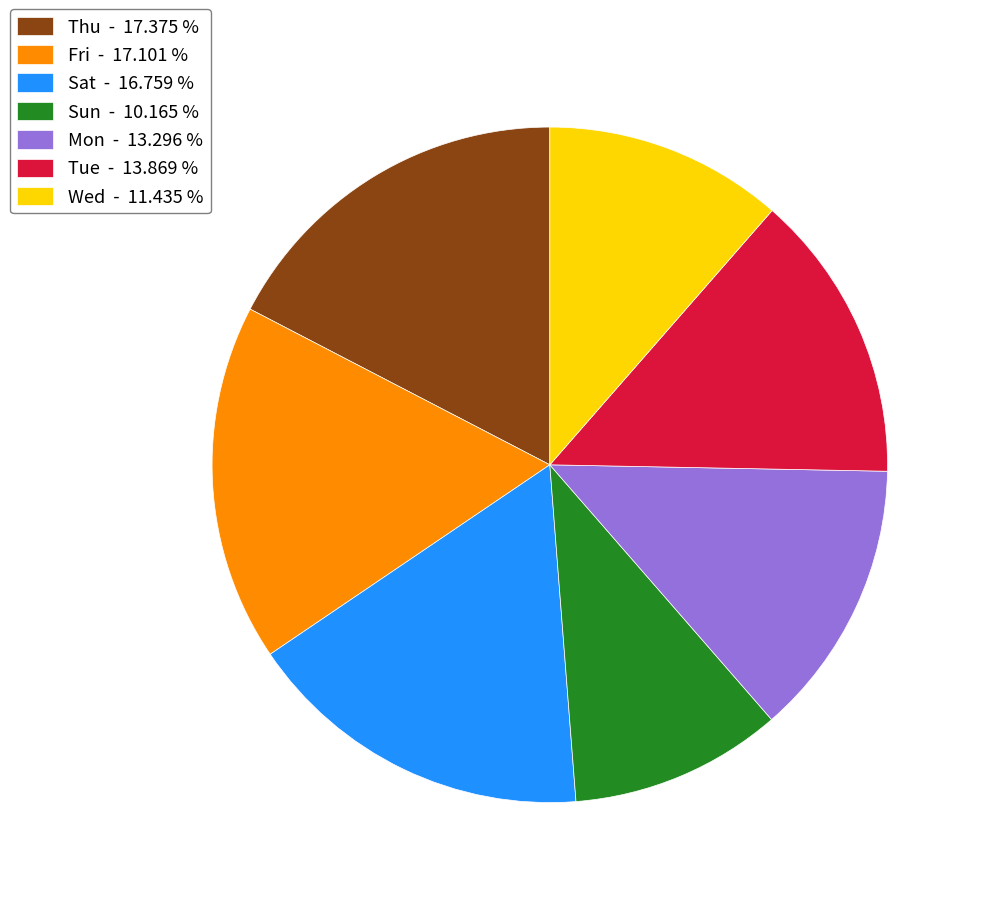

What is the smallest slice in the pie chart?

Sun - 10.165 %